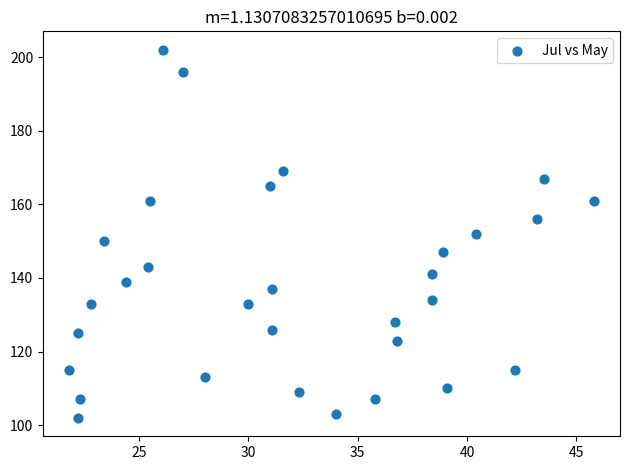

What is the range of Y values (max minus min)?

100